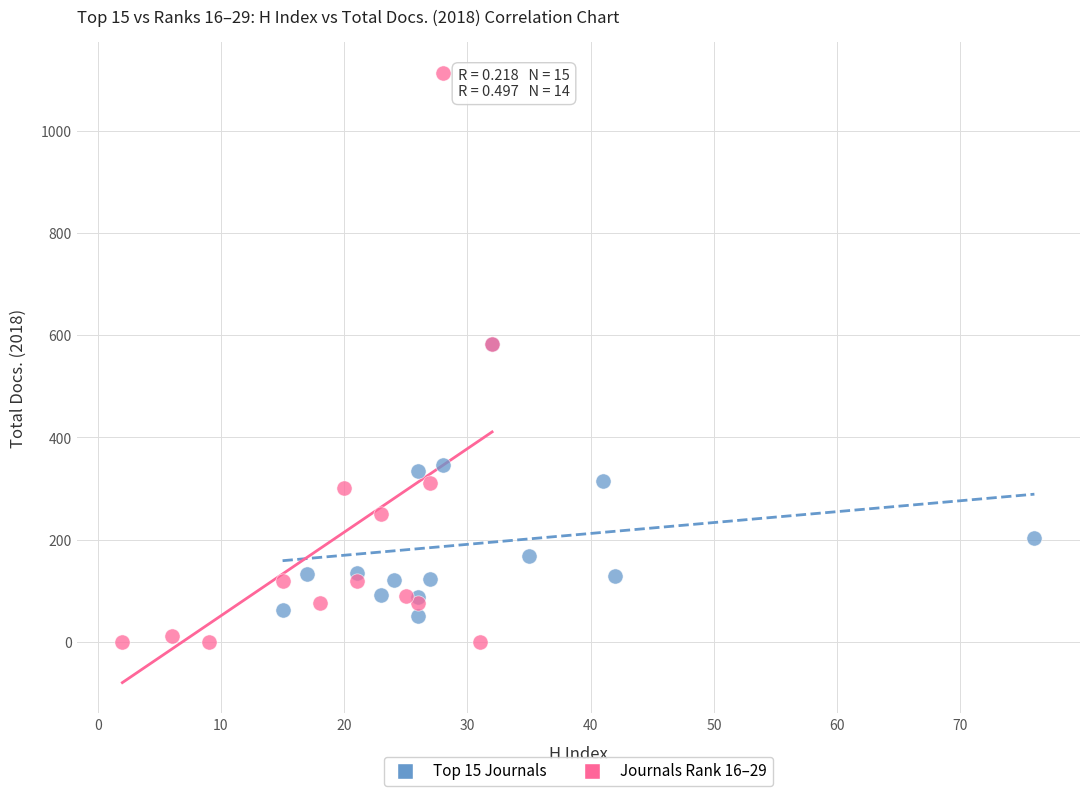

Which series reaches the maximum Y coordinate?

Journals Rank 16–29